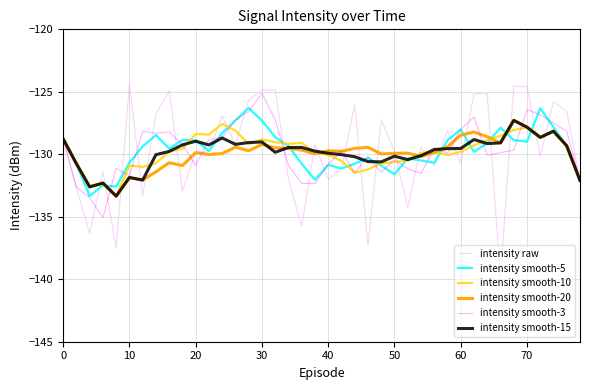

What is the minimum value for intensity smooth-15?

-133.3